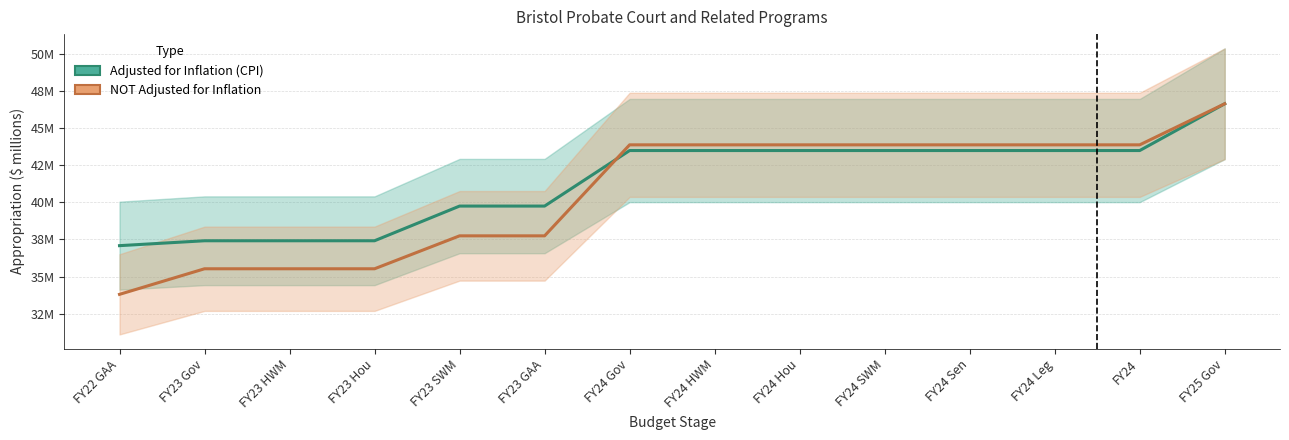

What is the difference between the maximum and minimum values in the Adjusted for Inflation (CPI) series?

9.6